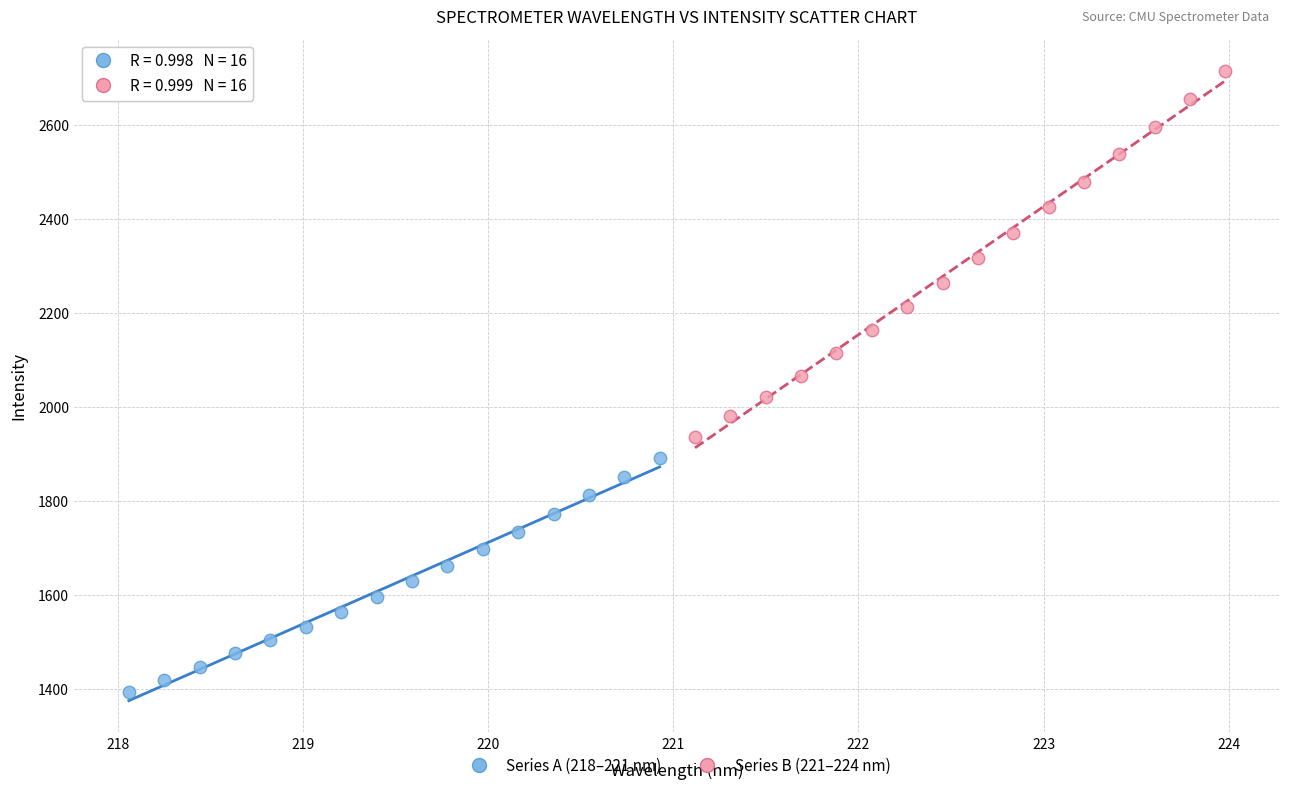

Which series contains the lowest Y value?

Series A (218–221 nm)